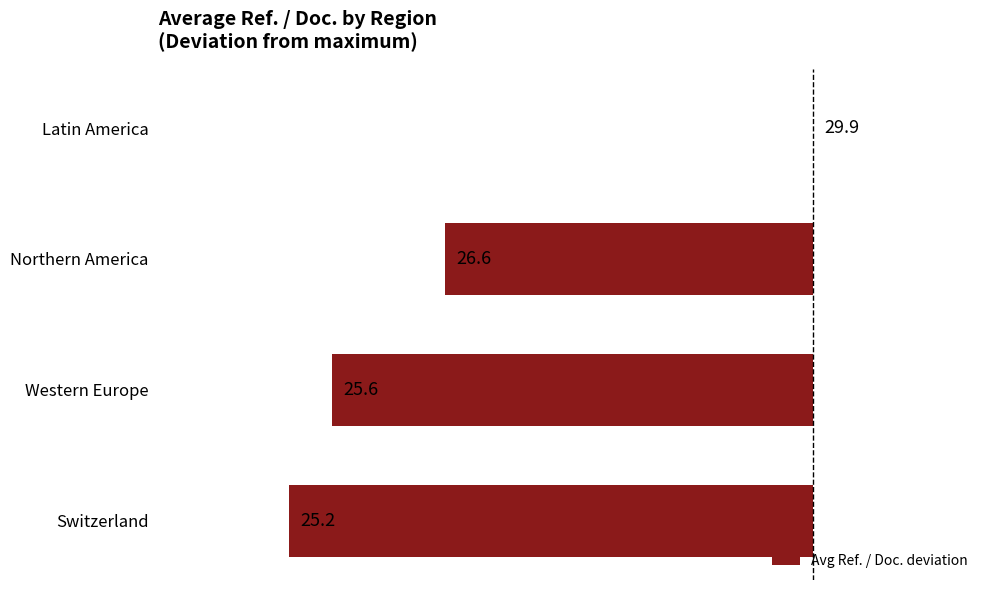

How many categories are shown in the chart?

4